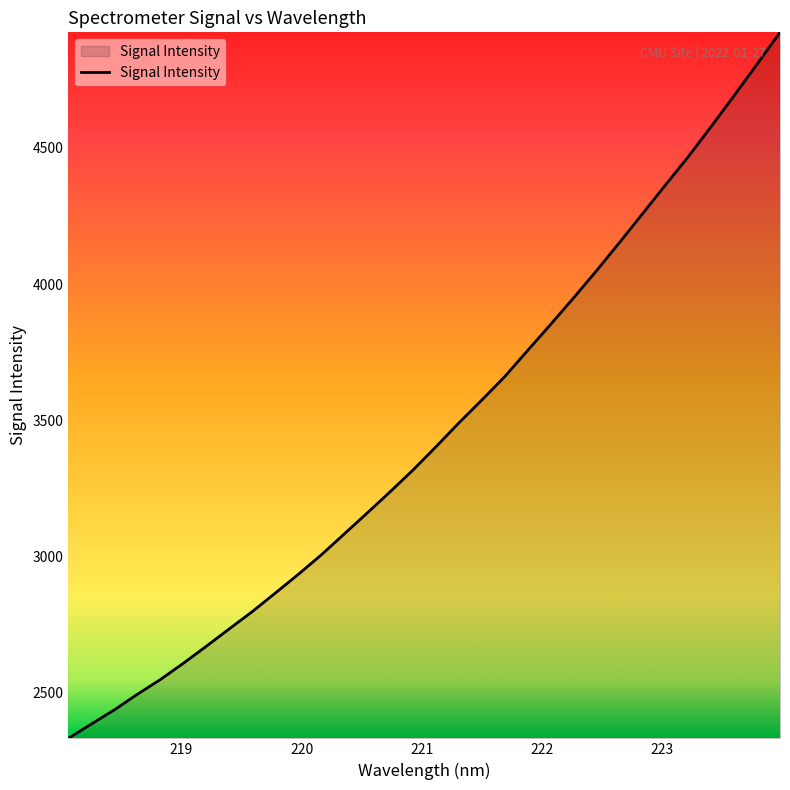

What is the maximum value shown in the chart?

4924.3